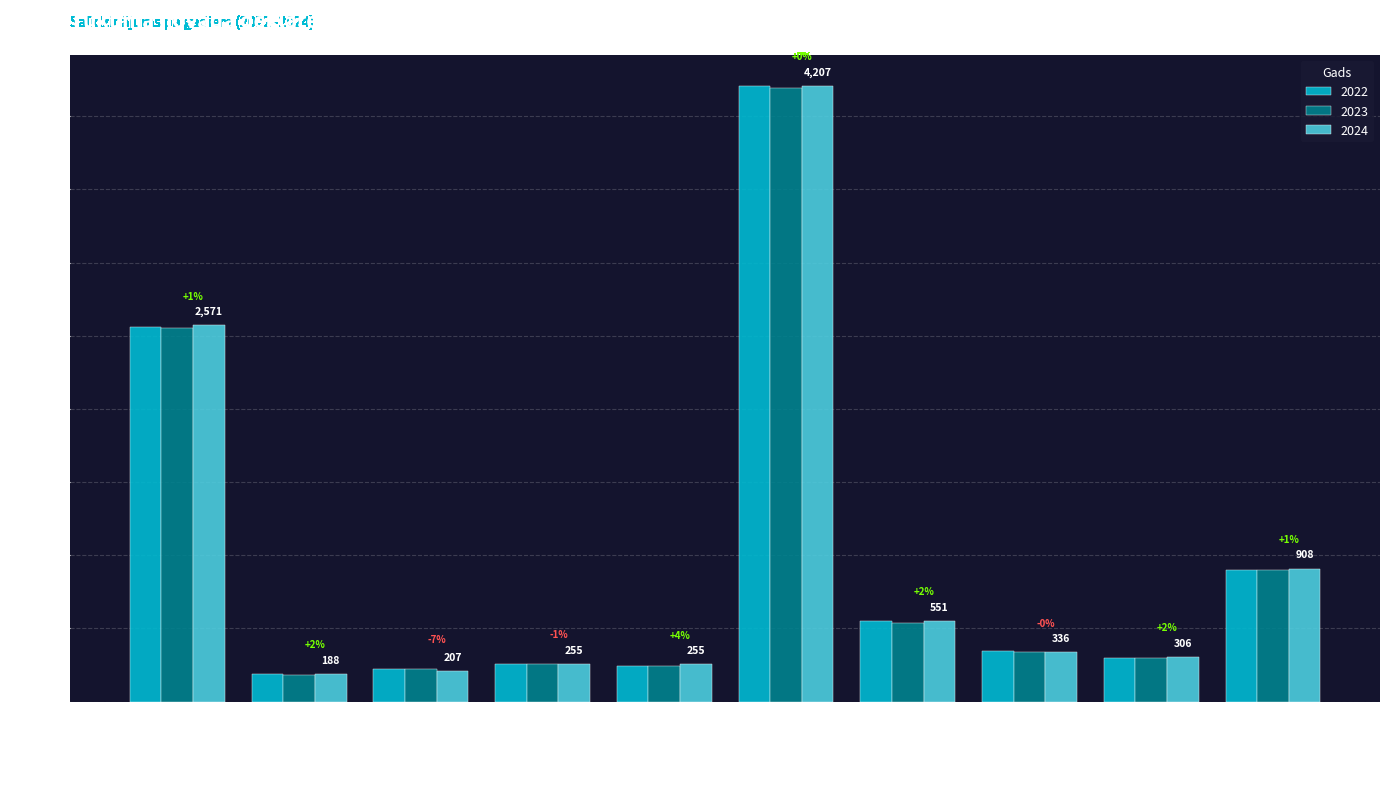

What is the maximum value for 2024?

4207